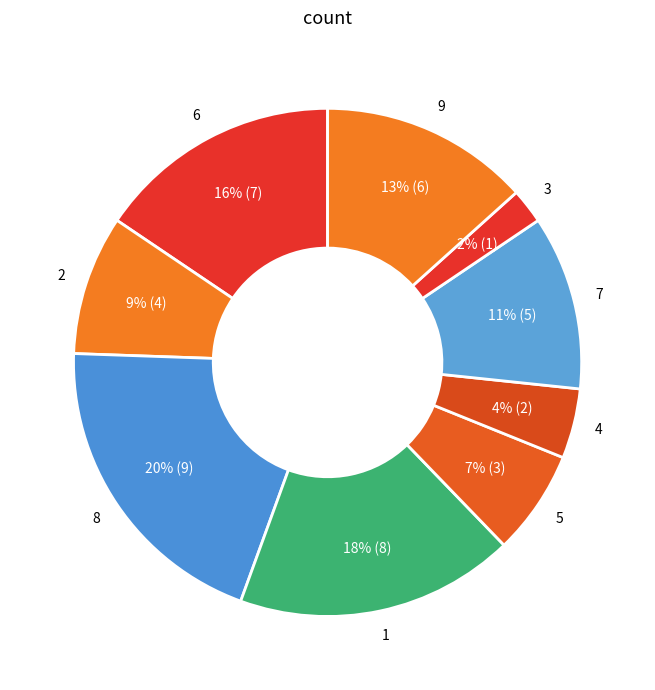

How many slices are in this pie chart?

9